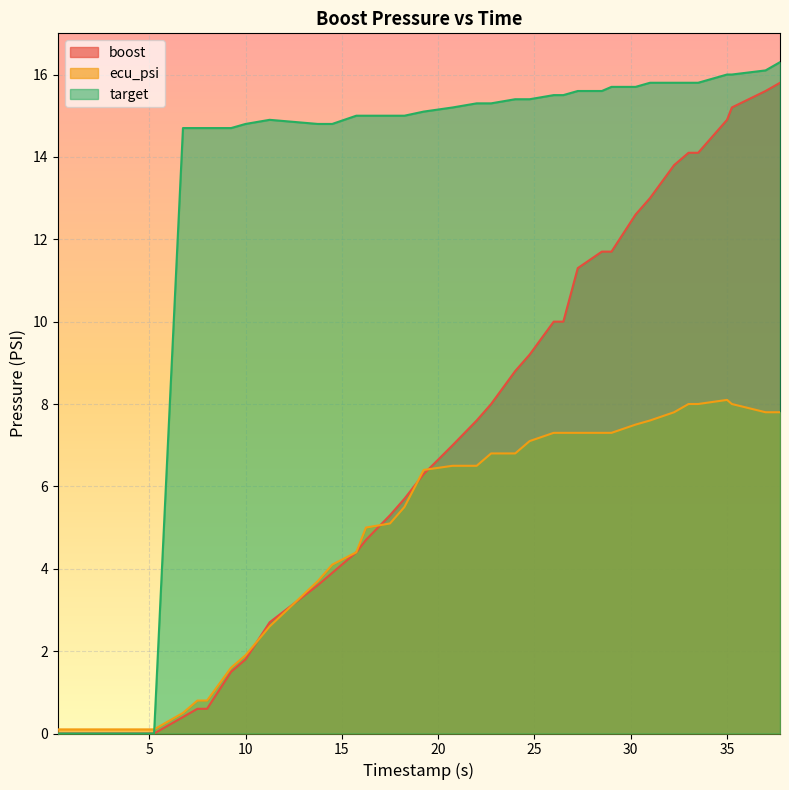

After their last crossing, which series has the higher values: boost or ecu_psi?

boost